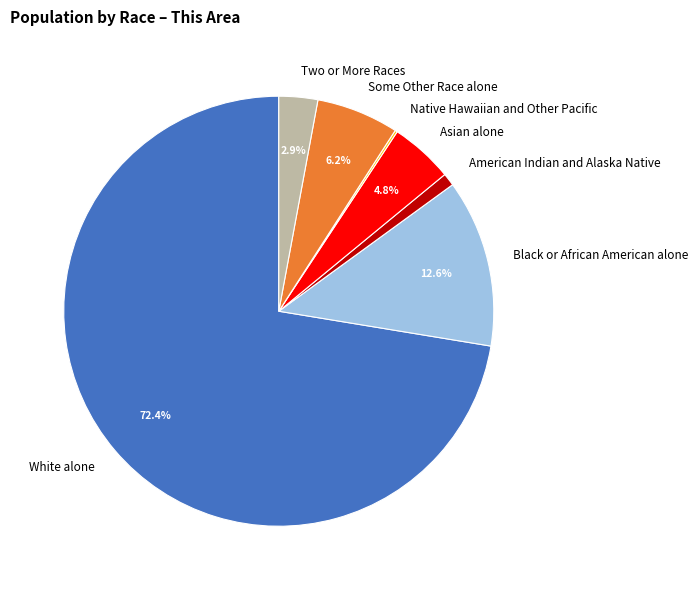

Between Asian alone and Two or More Races, which is larger?

Asian alone